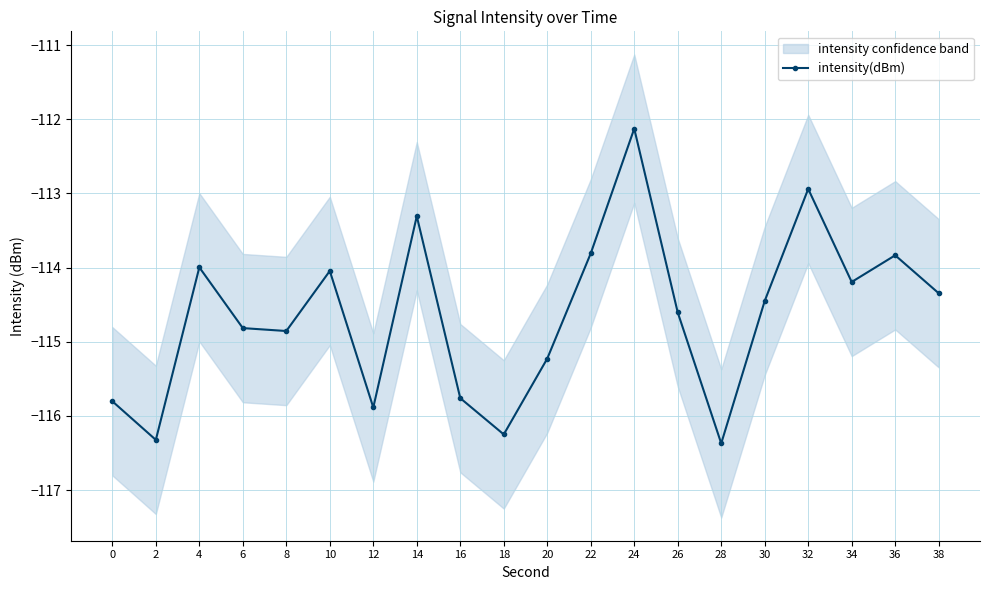

At which label does the data first exceed -114?

4